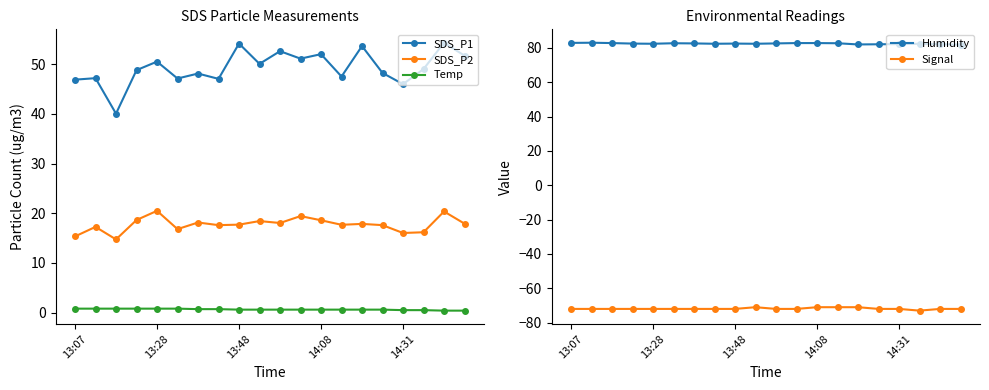

True or false: Temp and SDS_P2 cross at least once.

False